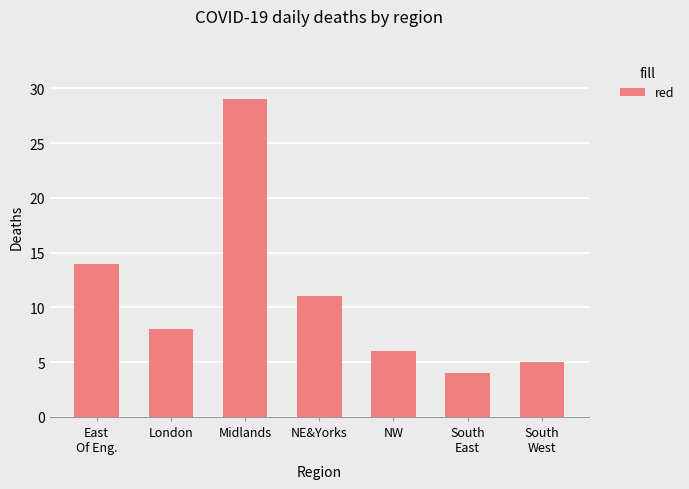

What is the change in value from NW to South
West?

-1